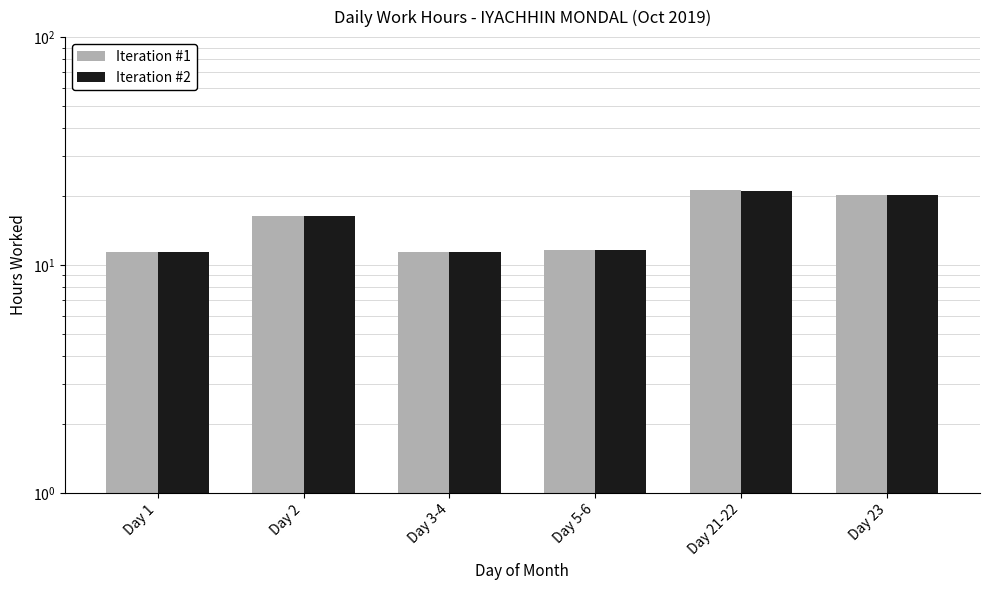

How many bars are there in each group?

2